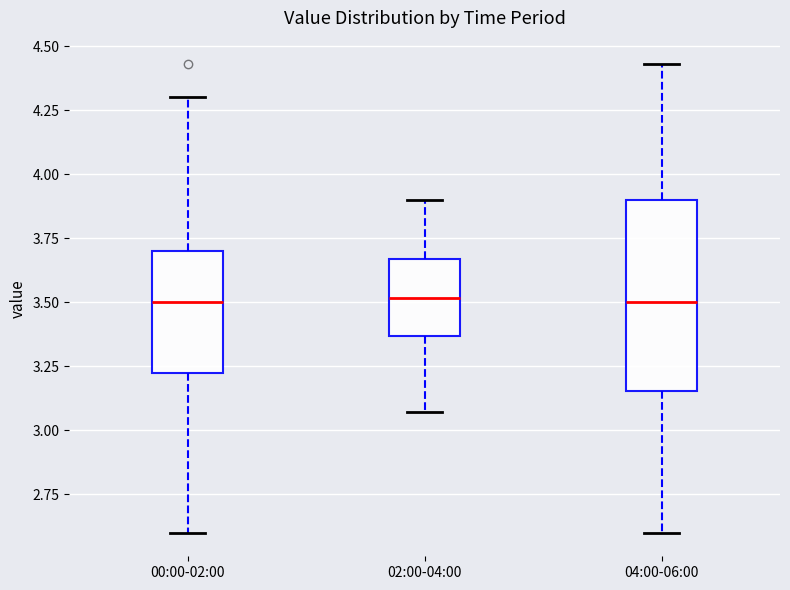

Reading left to right, read every box against the y-axis: the position of its median line, the range the box covers, and the ends of its whiskers. The values are not printed on the chart, so give them approximately, as read against the axis.

00:00-02:00: median 3.50, box 3.20 to 3.70, whiskers 2.60 to 4.30
02:00-04:00: median 3.50, box 3.35 to 3.65, whiskers 3.05 to 3.90
04:00-06:00: median 3.50, box 3.15 to 3.90, whiskers 2.60 to 4.45